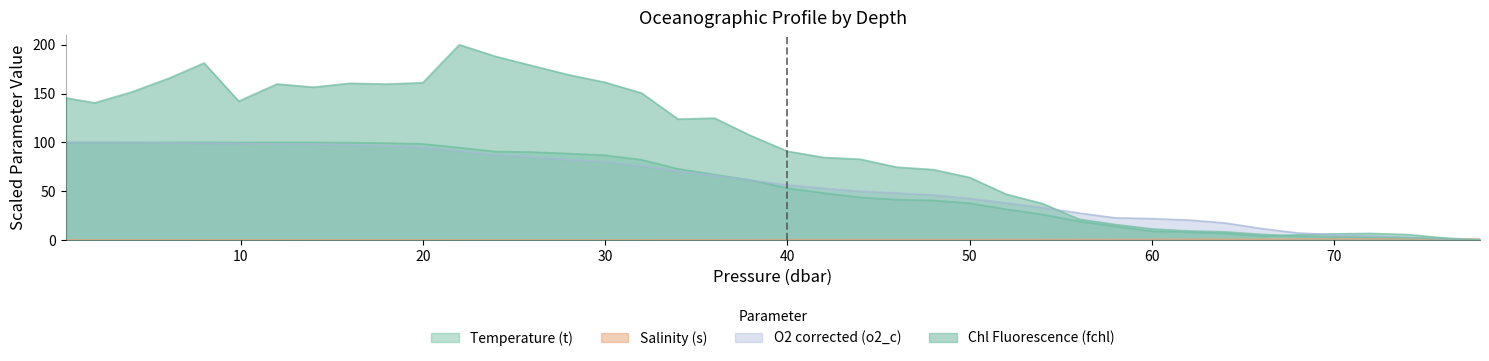

In Salinity (s), how many points are lower than both neighbors (excluding endpoints)?

2